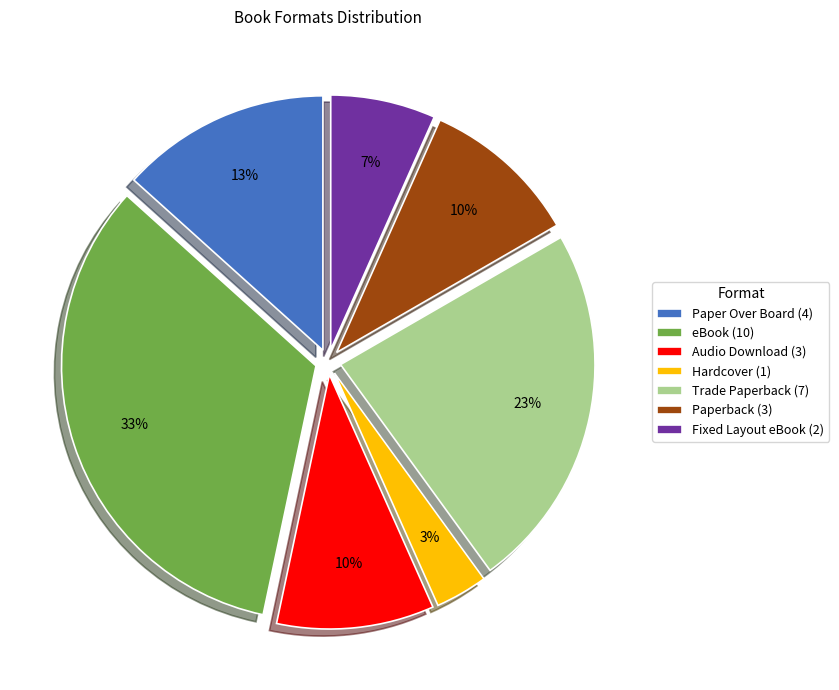

Which category has the biggest portion of the pie?

eBook